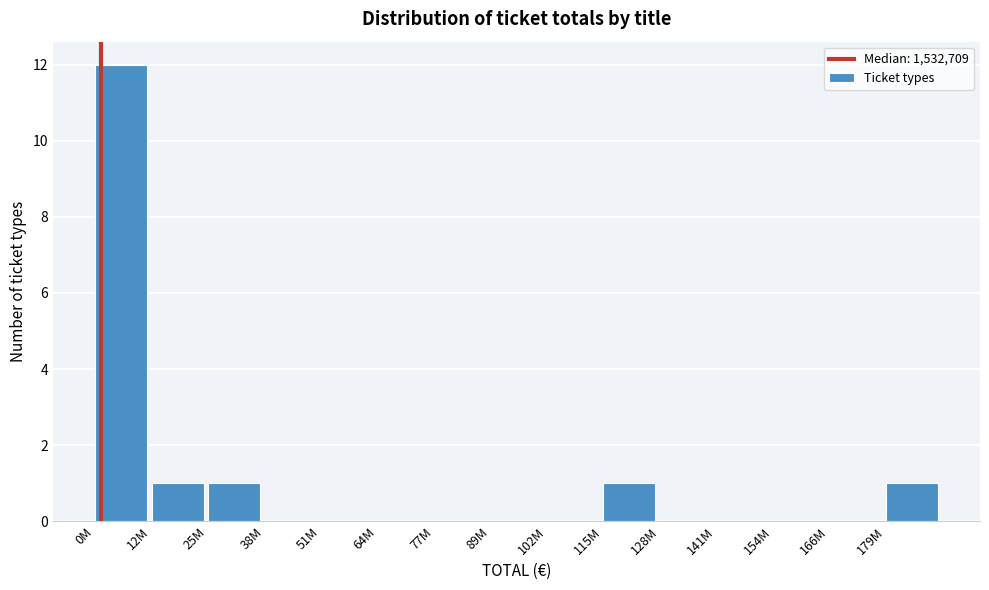

Reading left to right, transcribe all the data shown in this chart.

0M=12	12M=1	25M=1	38M=0	51M=0	64M=0	77M=0	89M=0	102M=0	115M=1	128M=0	141M=0	154M=0	166M=0	179M=1